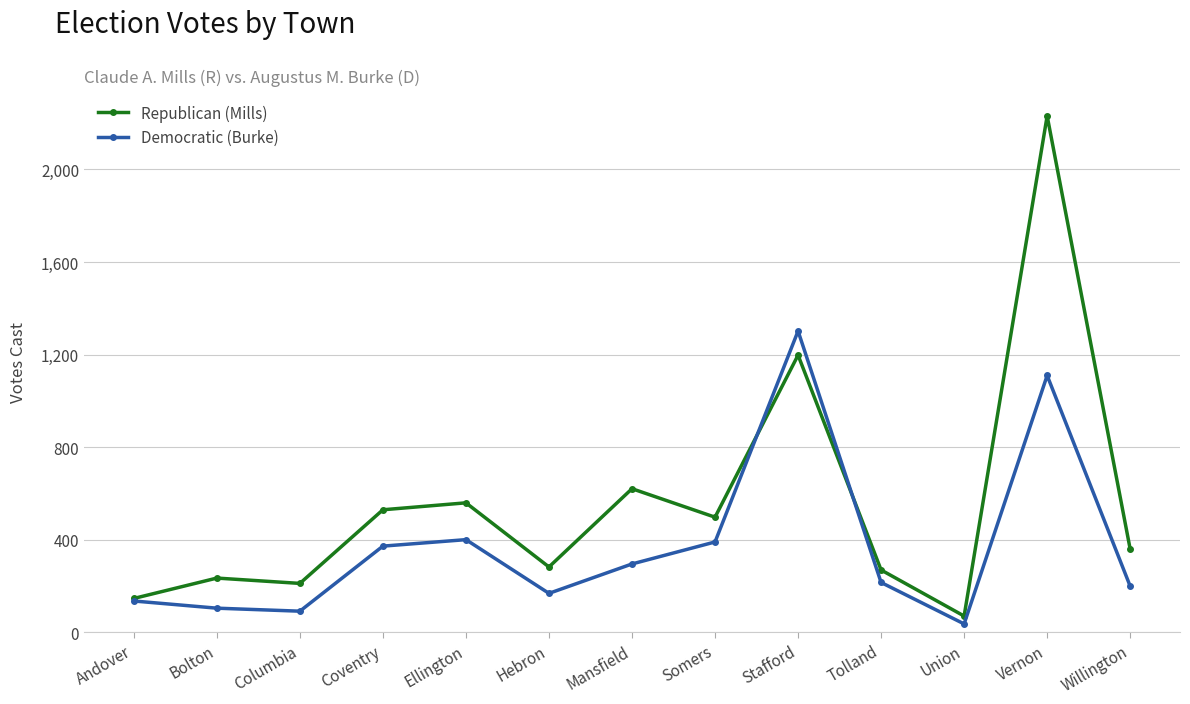

Does the chart have visible grid lines?

Yes